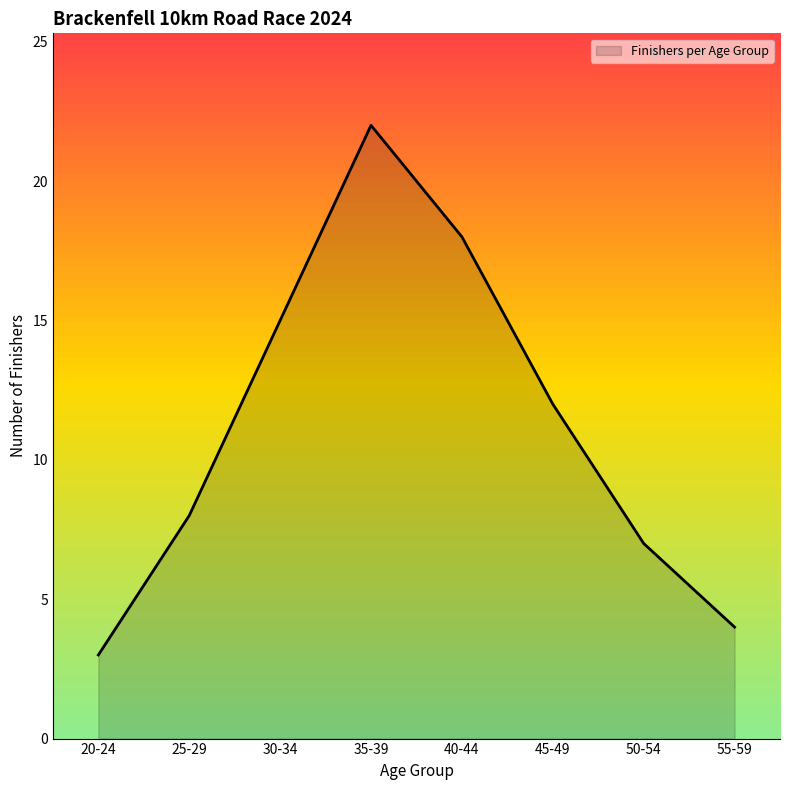

What is the difference between the maximum and minimum values?

19